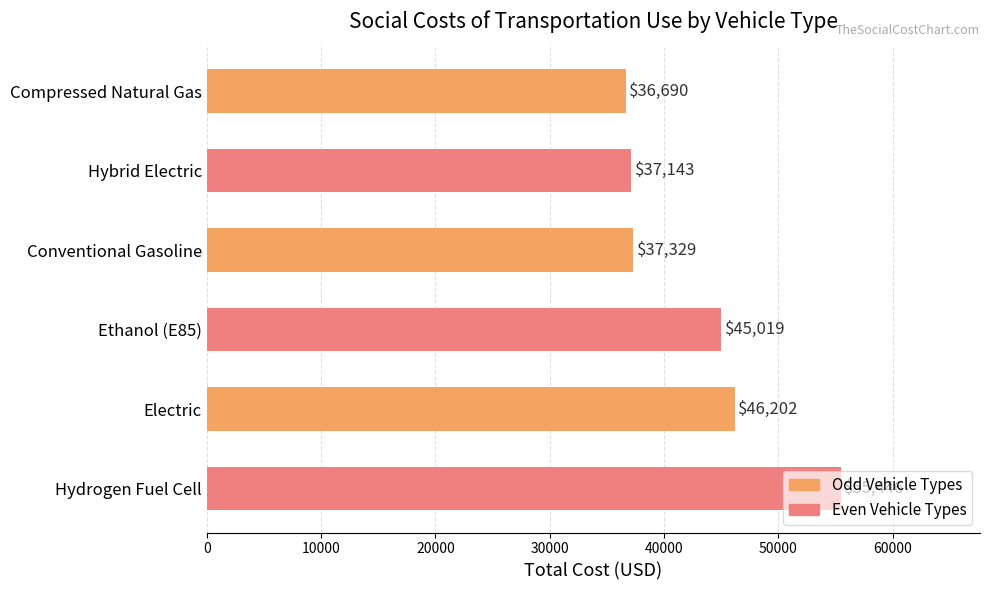

What value does the data have at Hydrogen Fuel Cell?

55446.1